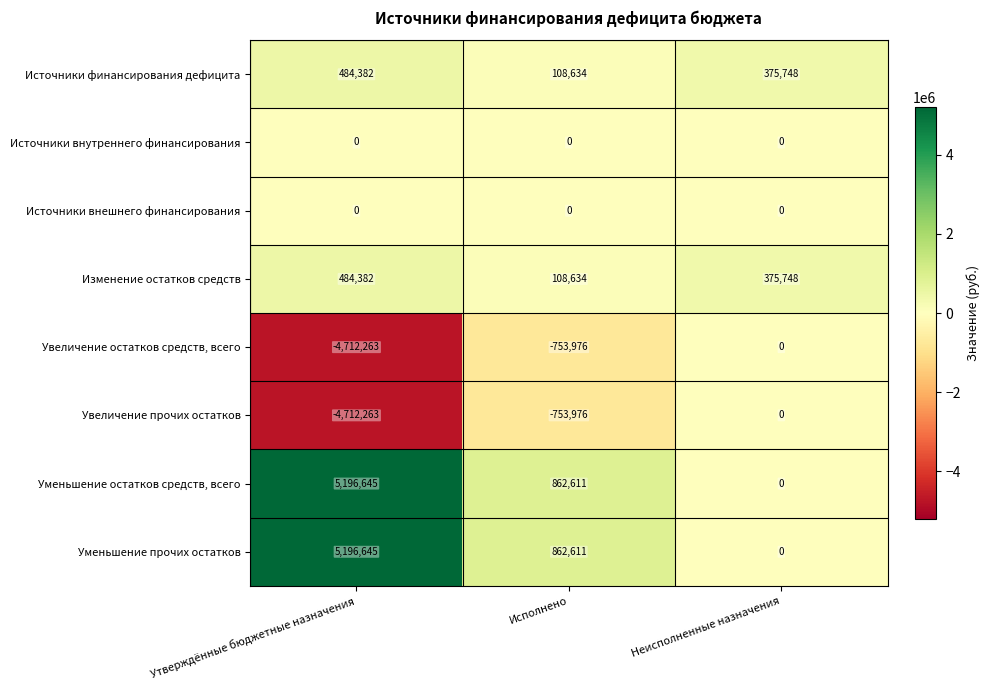

Rank the categories by Источники финансирования дефицита value from highest to lowest.

Утверждённые бюджетные назначения, Неисполненные назначения, Исполнено